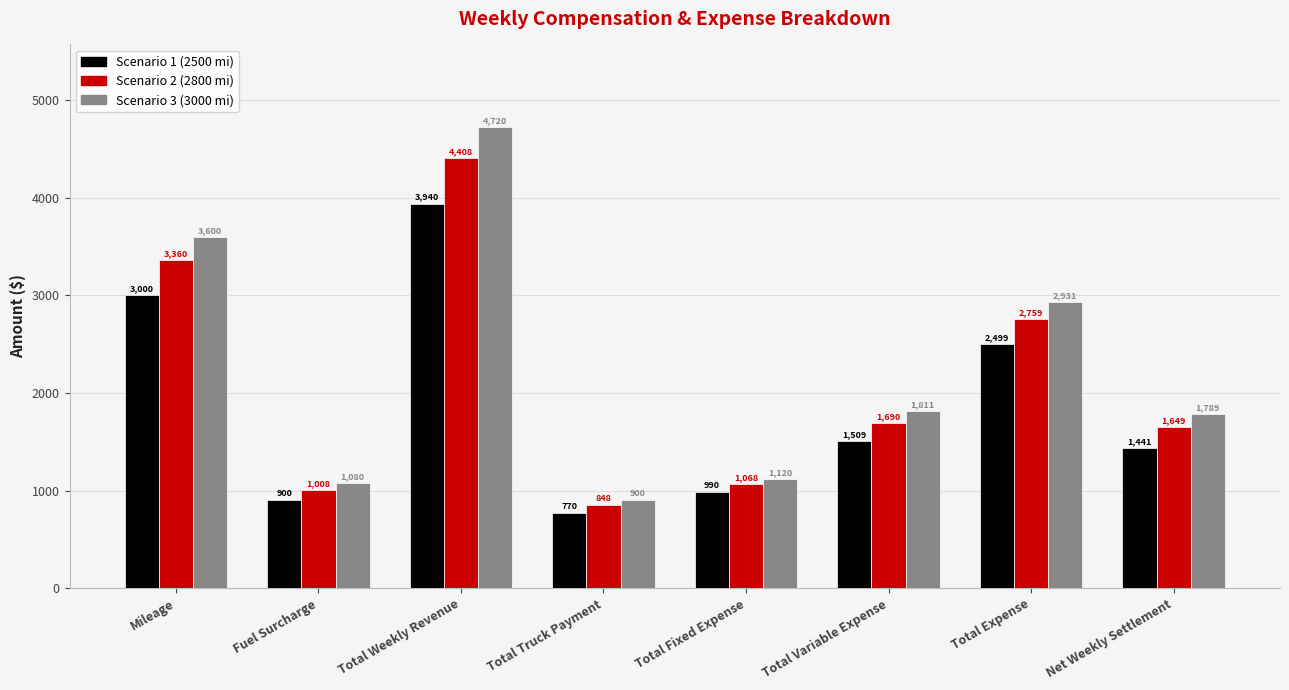

Rank the categories by Scenario 3 (3000 mi) value from lowest to highest.

Total Truck Payment, Fuel Surcharge, Total Fixed Expense, Net Weekly Settlement, Total Variable Expense, Total Expense, Mileage, Total Weekly Revenue